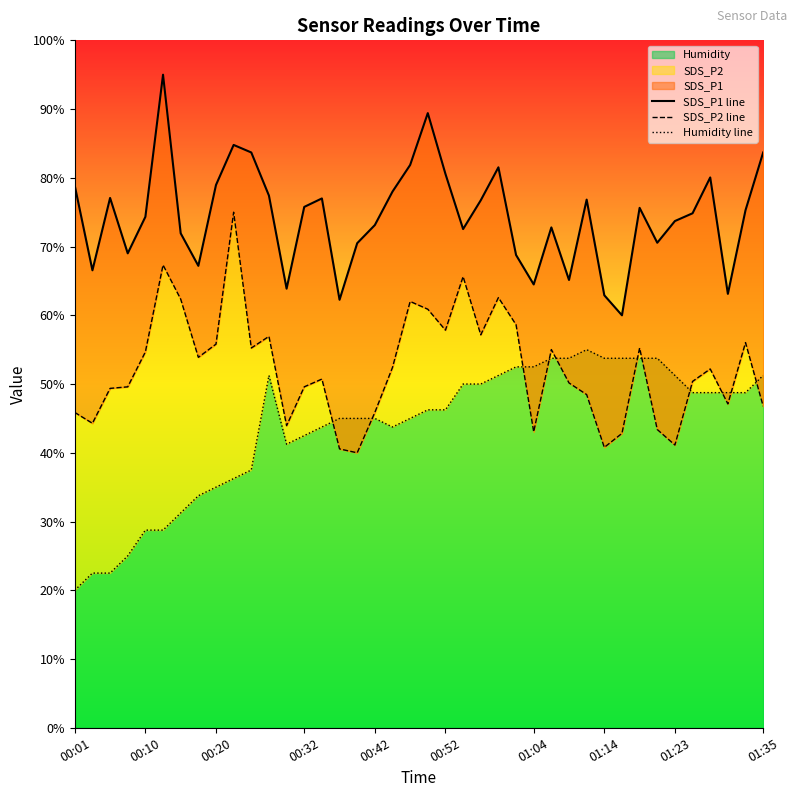

What is the minimum value for Humidity?

20.0